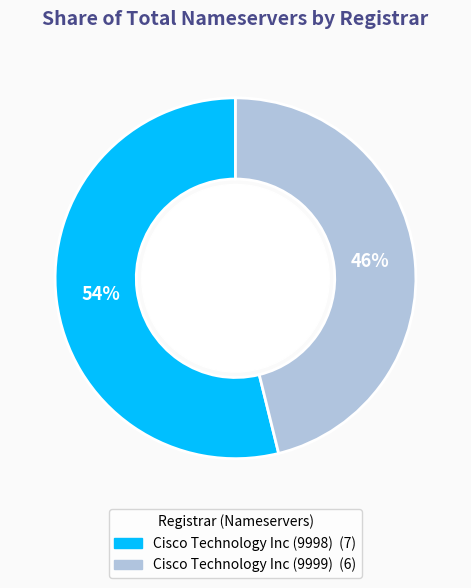

Is there a majority slice in this chart?

Yes